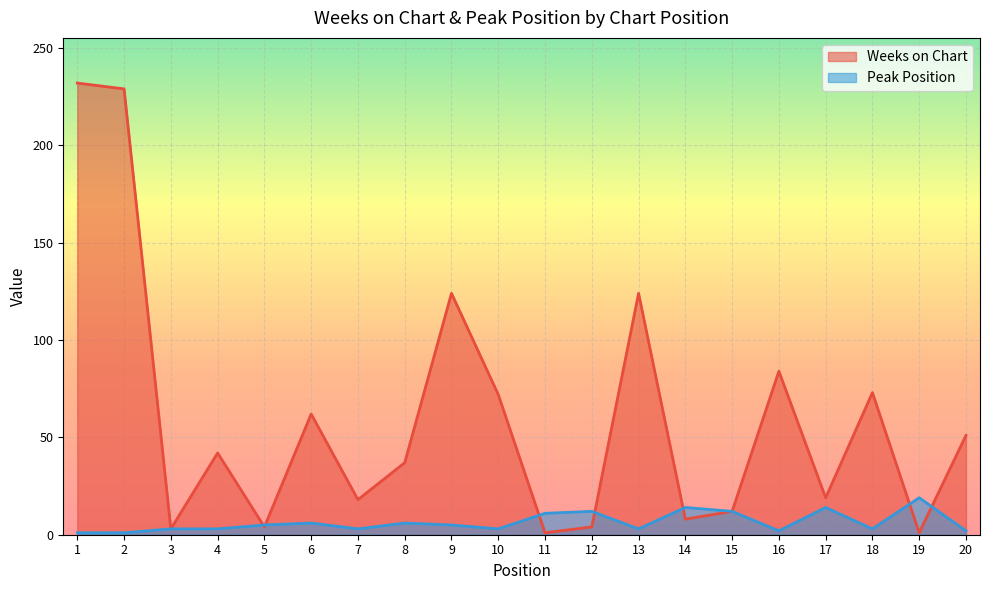

True or false: Weeks on Chart and Peak Position intersect in this chart.

True